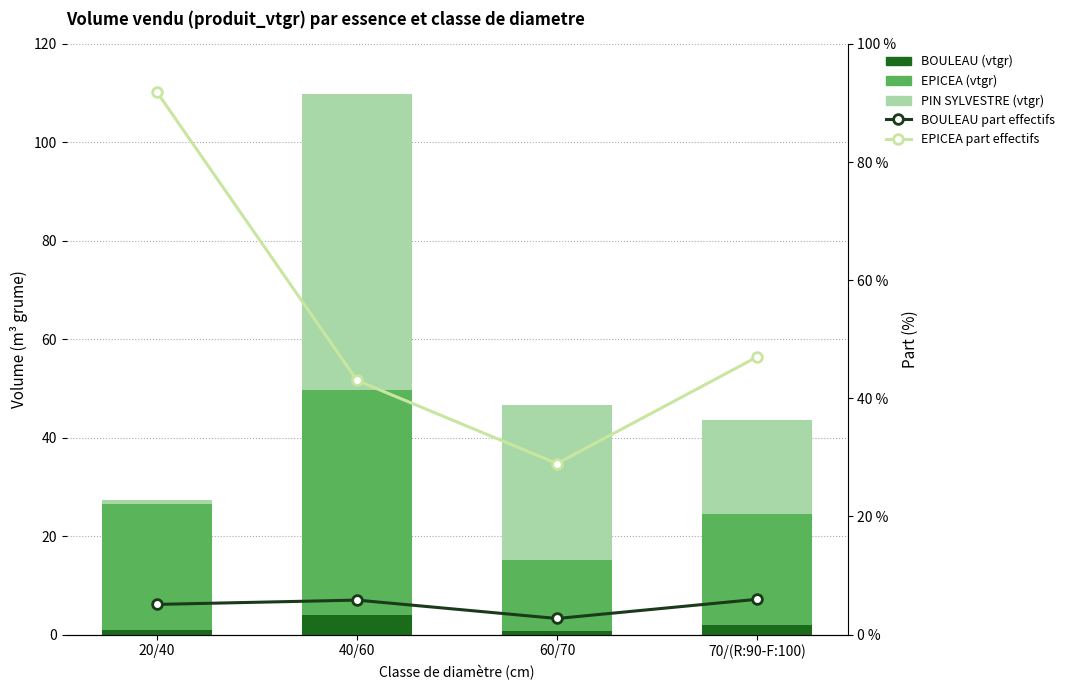

Which series has the largest range (max minus min)?

EPICEA part effectifs